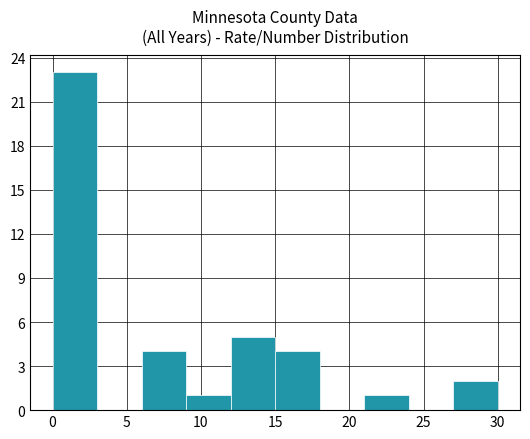

Which range on the x-axis has the tallest bar?

0 to 3